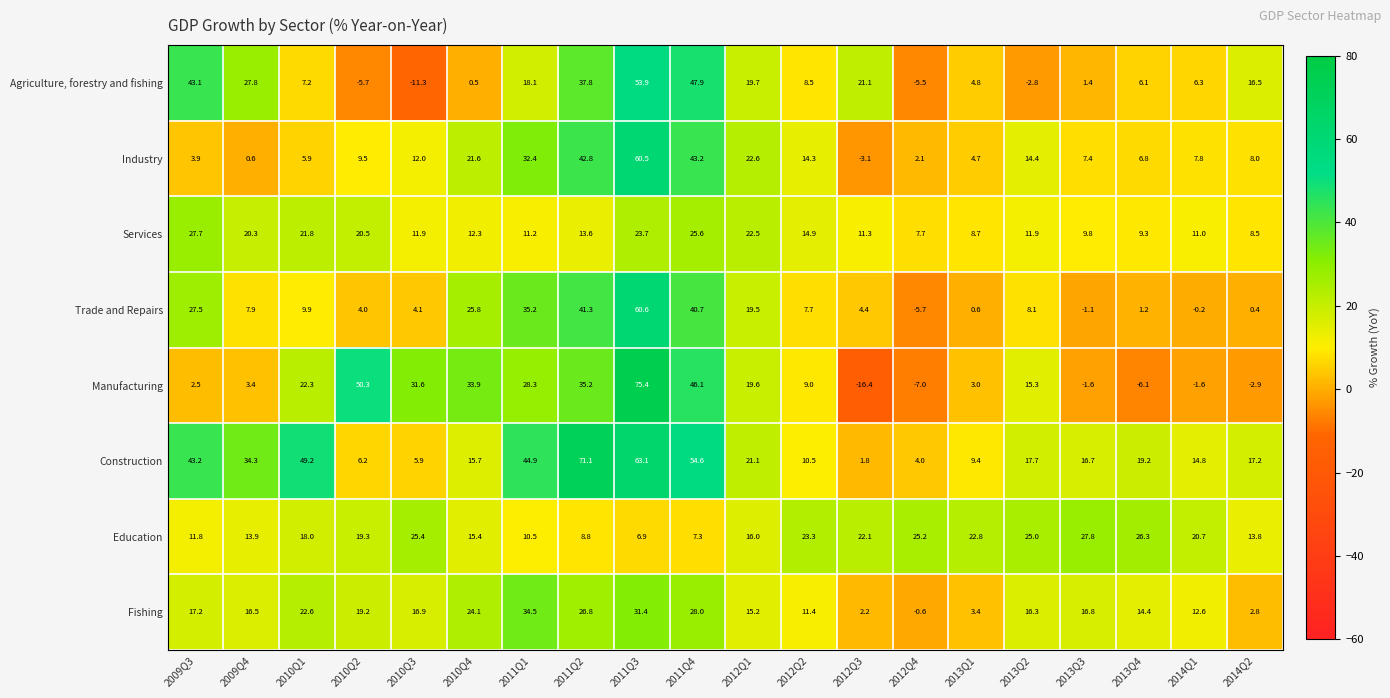

What is the difference between the highest and lowest values at 2010Q3?

42.9